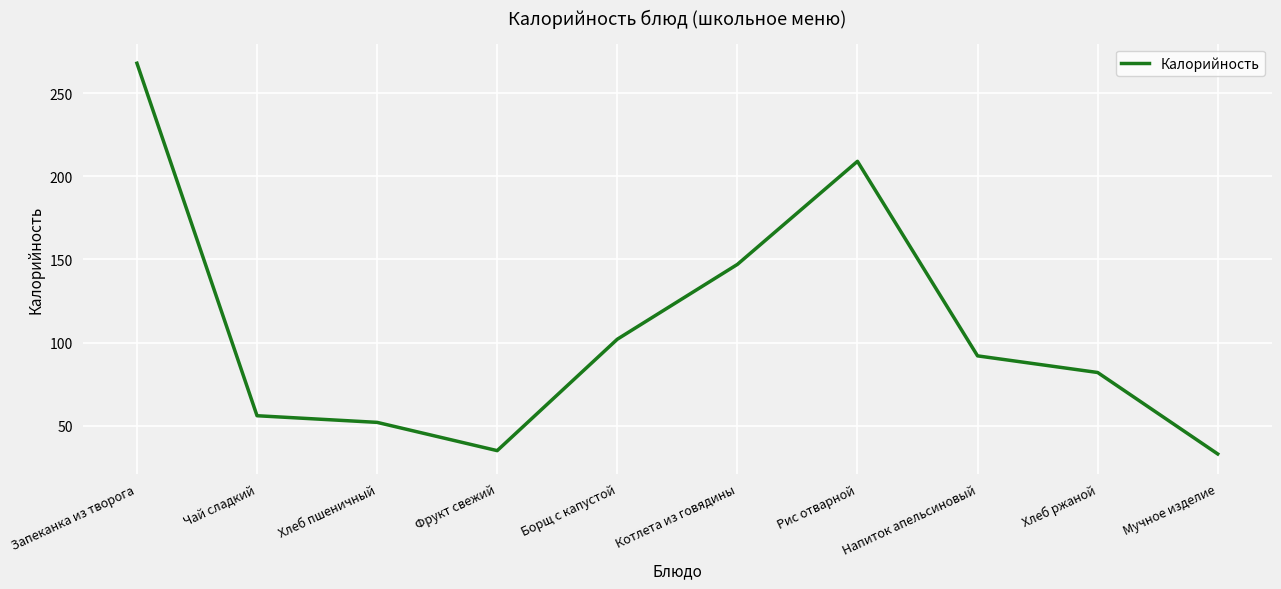

What is the difference between the maximum and minimum values?

235